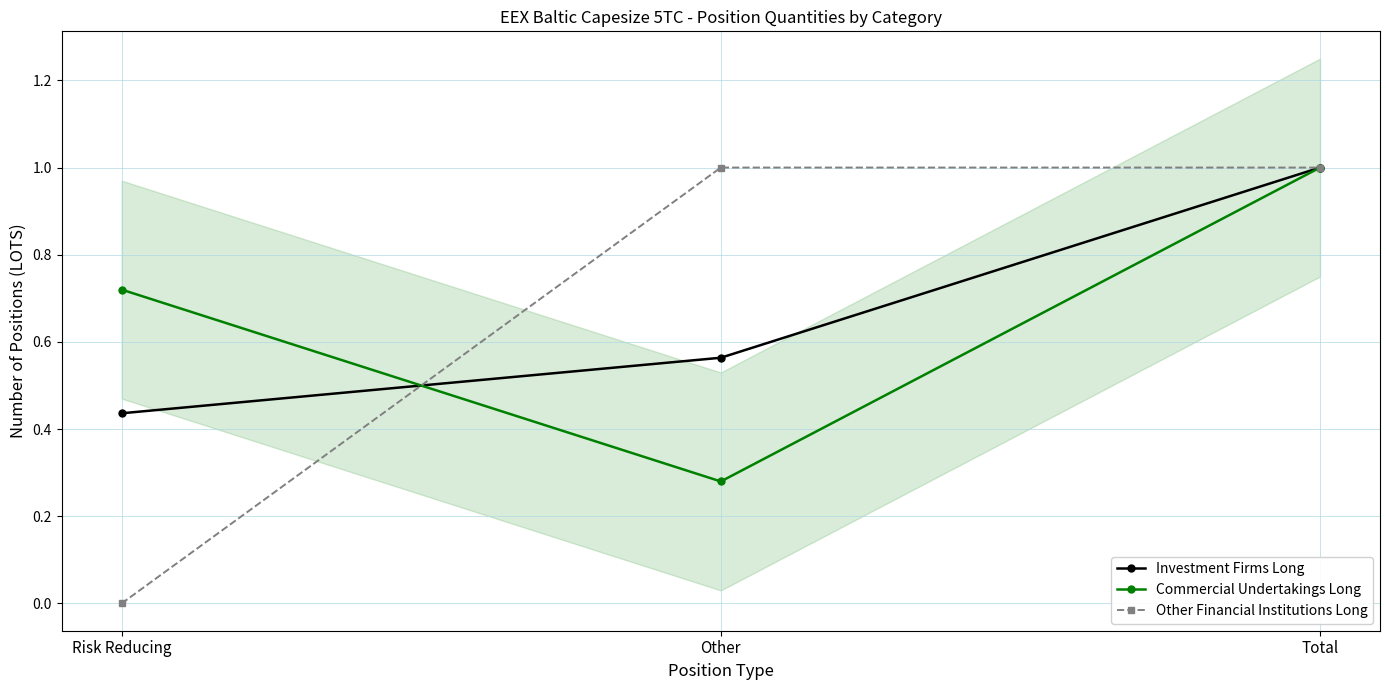

What value does the Other Financial Institutions Long series have at Total?

1.0